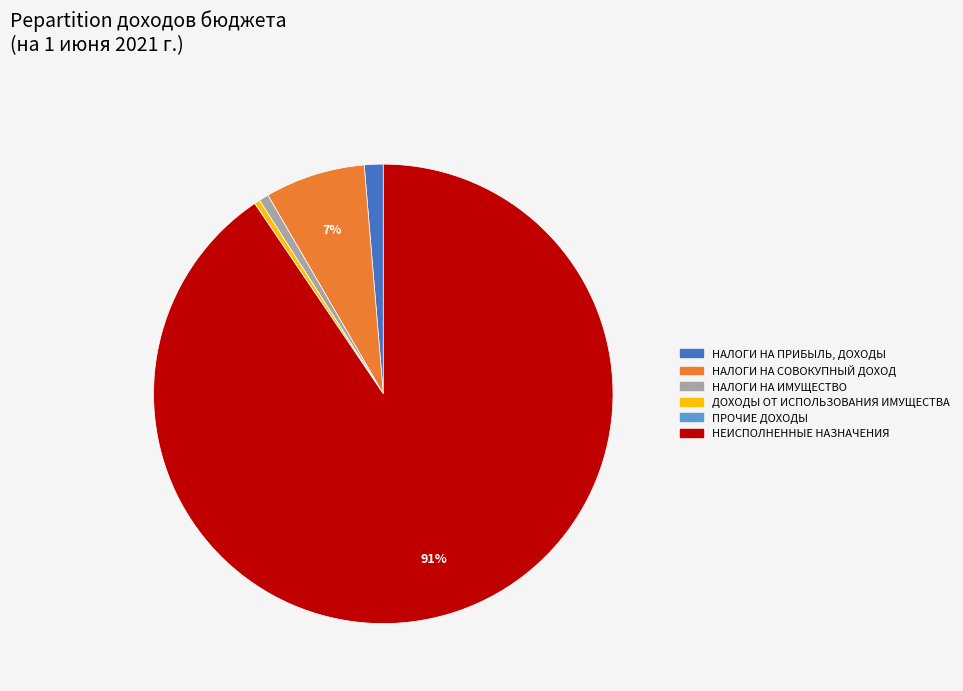

The НЕИСПОЛНЕННЫЕ НАЗНАЧЕНИЯ slice represents 91% of the pie. True or false?

True